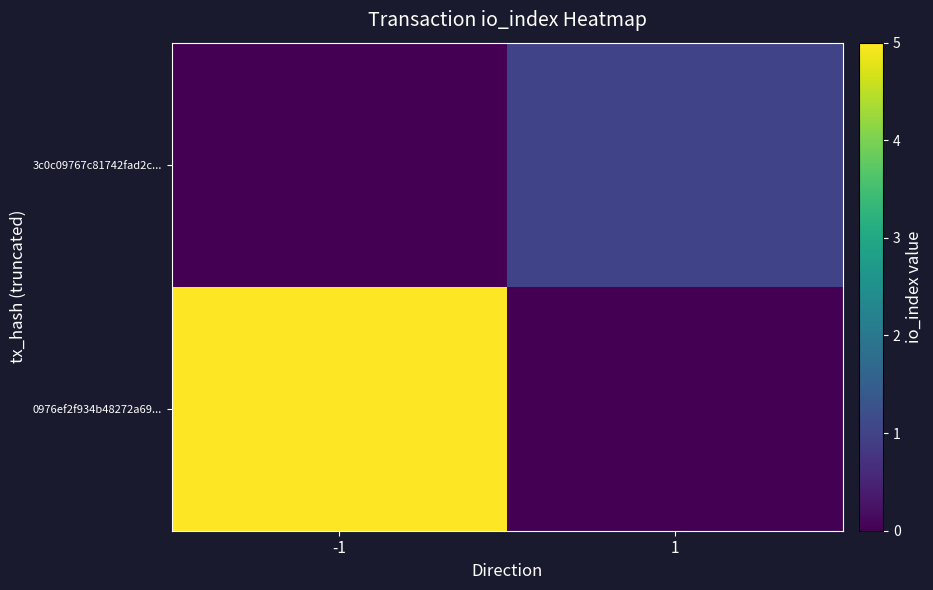

What is the maximum value shown in the chart?

5